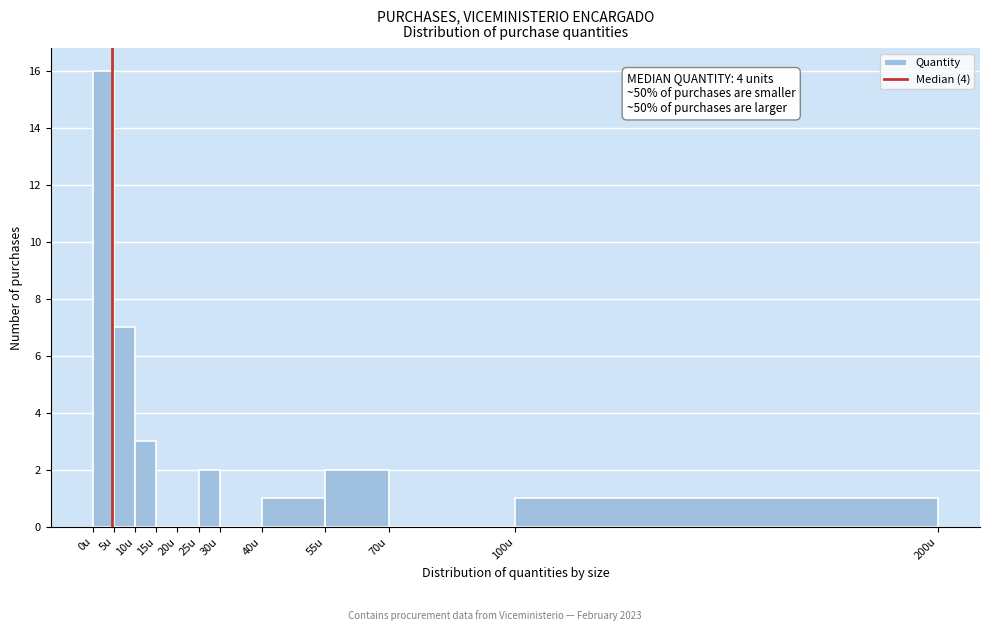

Which range on the x-axis has the tallest bar?

0 to 5